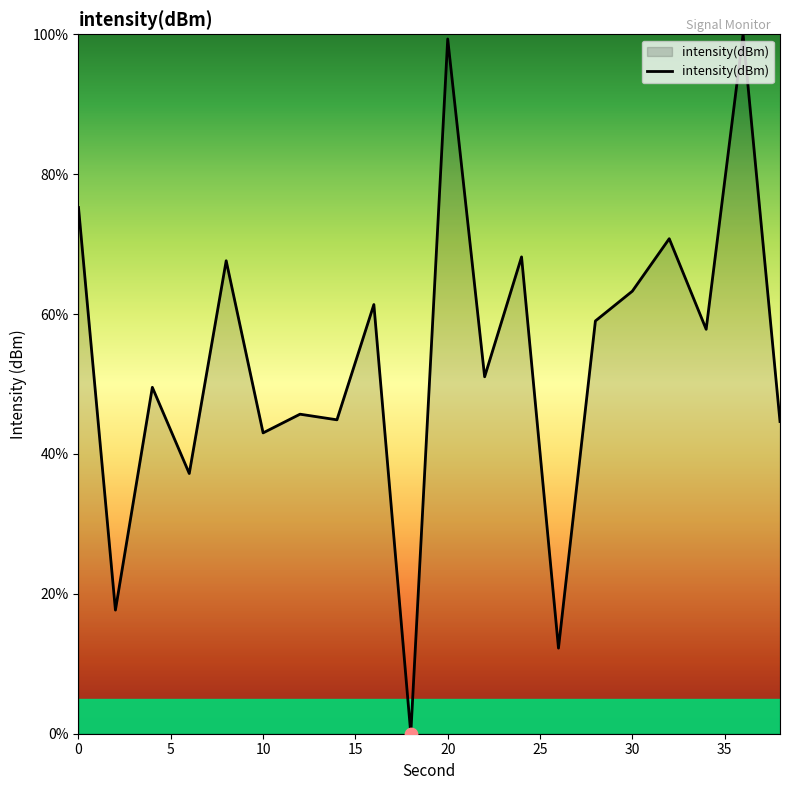

What is the greatest value displayed?

100.0